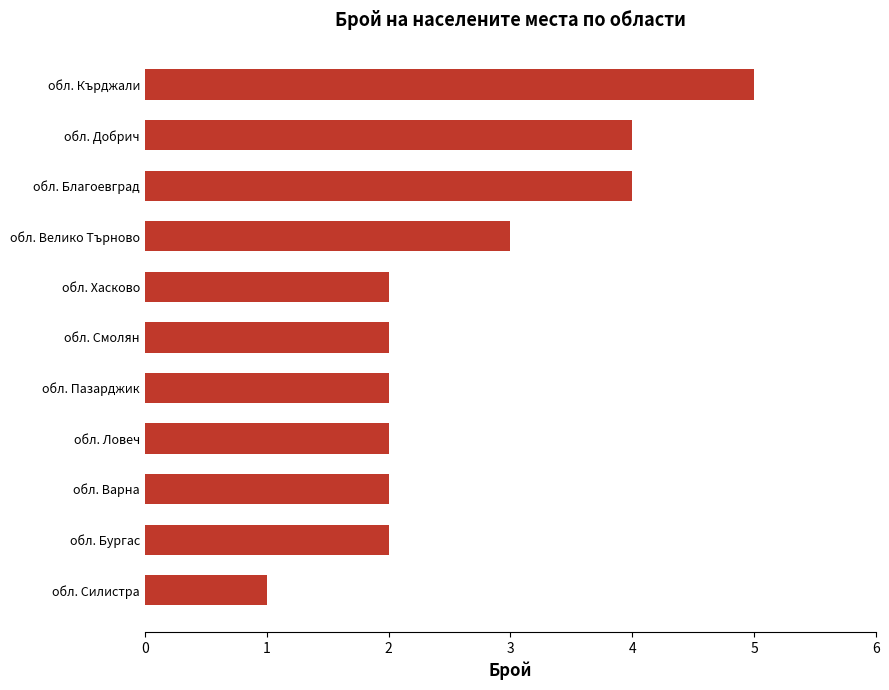

What is the difference between the maximum and second lowest values?

3